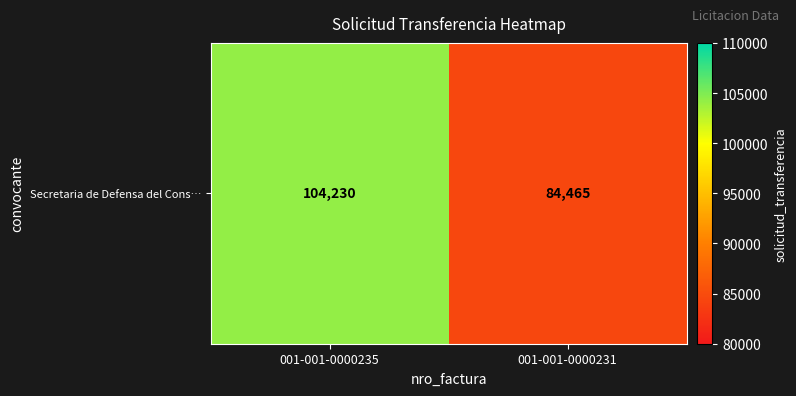

How many values are between 84465 and 104230?

2